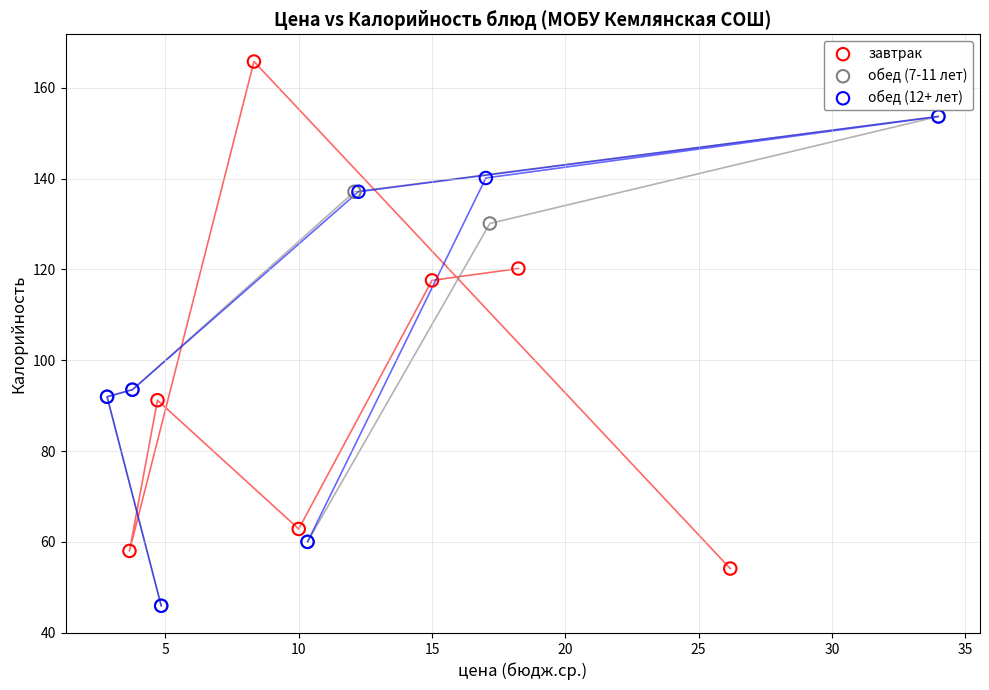

What are all the series names shown in the legend?

завтрак, обед (7-11 лет), обед (12+ лет)